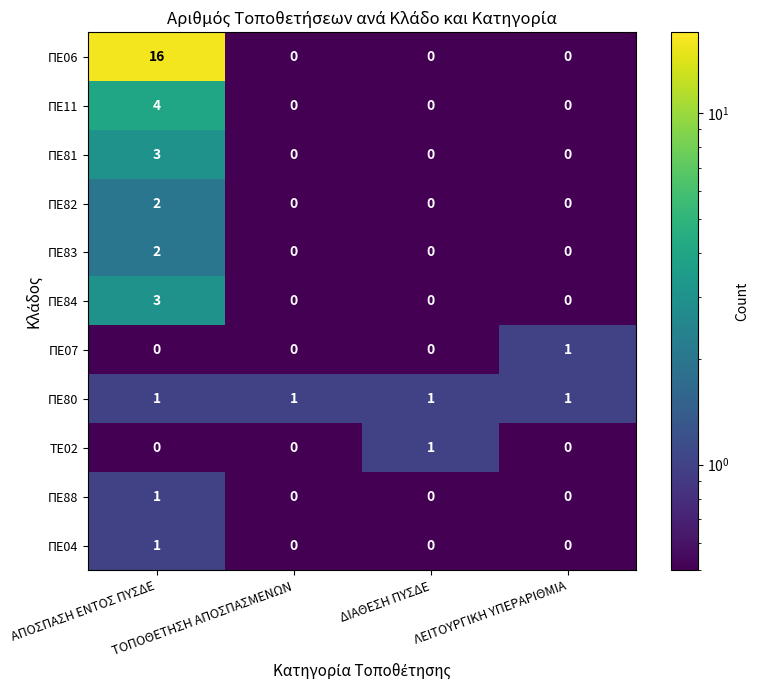

Which series has the widest spread of values?

ΠΕ06